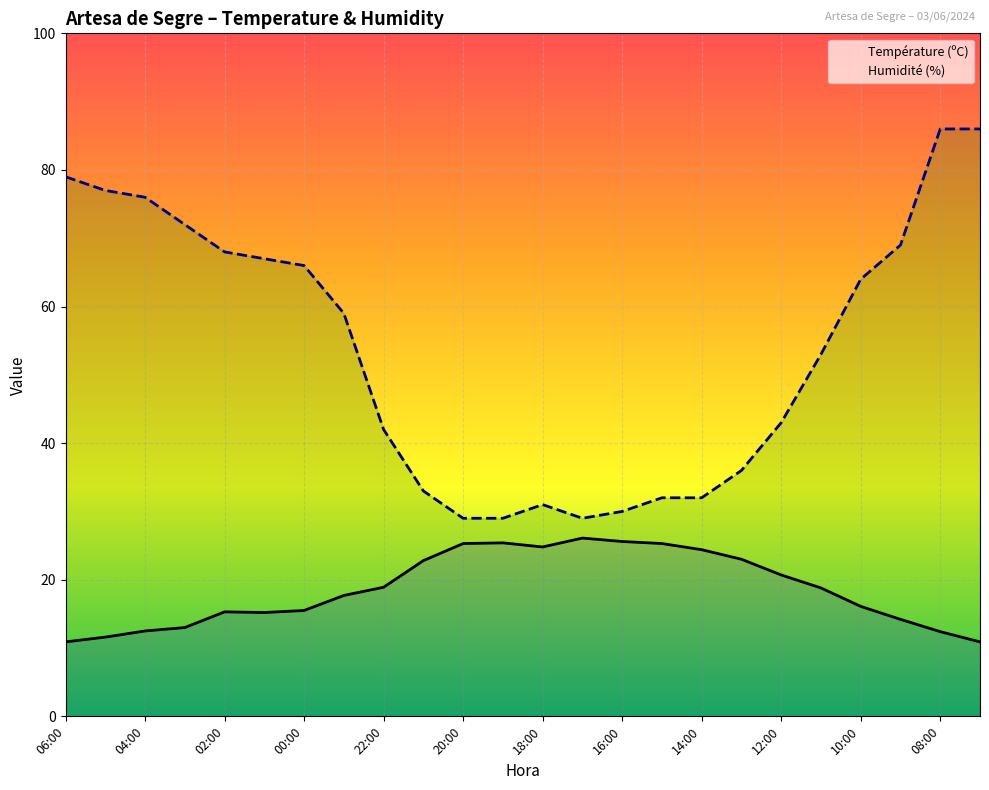

What is the difference between the maximum and minimum values in the Humidité (%) series?

57.0